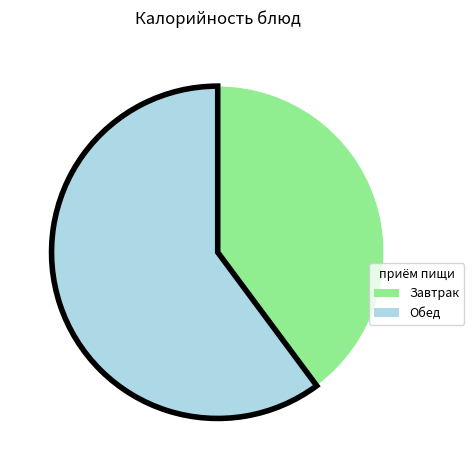

Is it true that Завтрак is 40% of the pie?

True